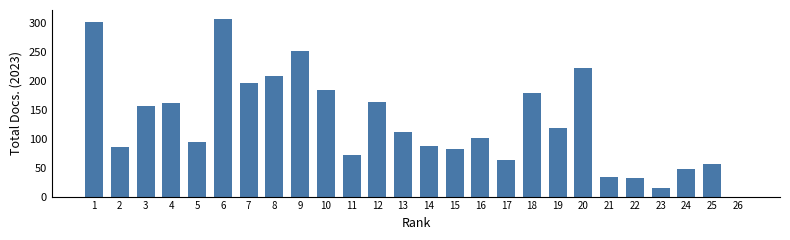

Read the value at 22.

32